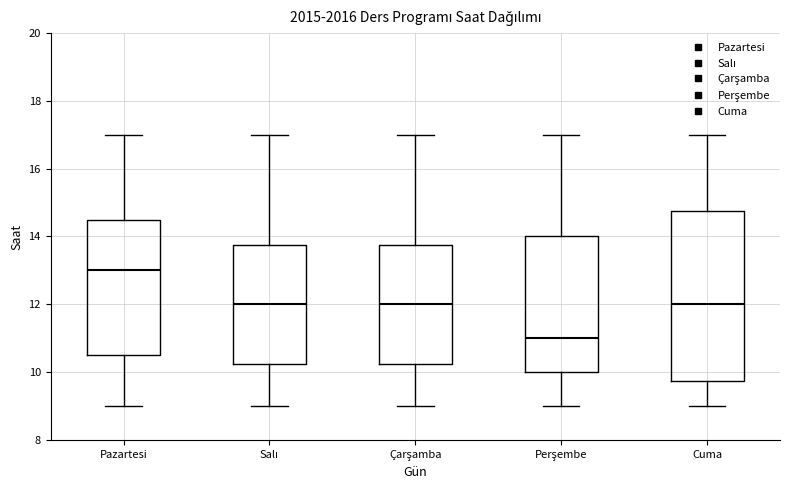

Which box's median line is the lowest?

Perşembe